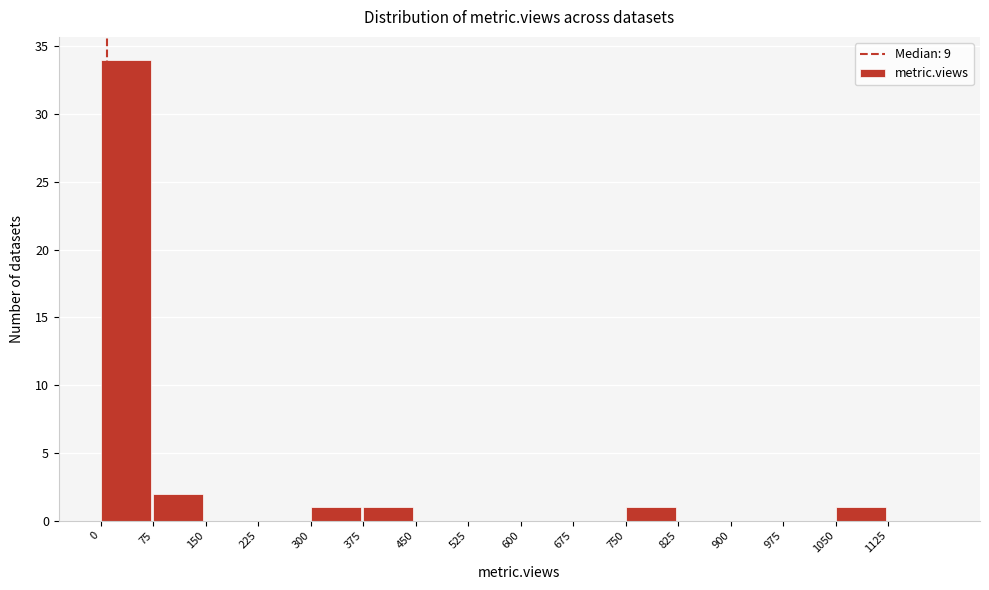

Reading left to right, list every bar in this chart as the range it spans on the x-axis followed by its height. Neither the bar edges nor the heights are printed on the chart, so give them approximately, as read against the axes.

0 to 75: 34
75 to 150: 2
150 to 225: 0
225 to 300: 0
300 to 375: 1
375 to 450: 1
450 to 525: 0
525 to 600: 0
600 to 675: 0
675 to 750: 0
750 to 825: 1
825 to 900: 0
900 to 975: 0
975 to 1050: 0
1050 to 1125: 1
1125 to 1200: 0